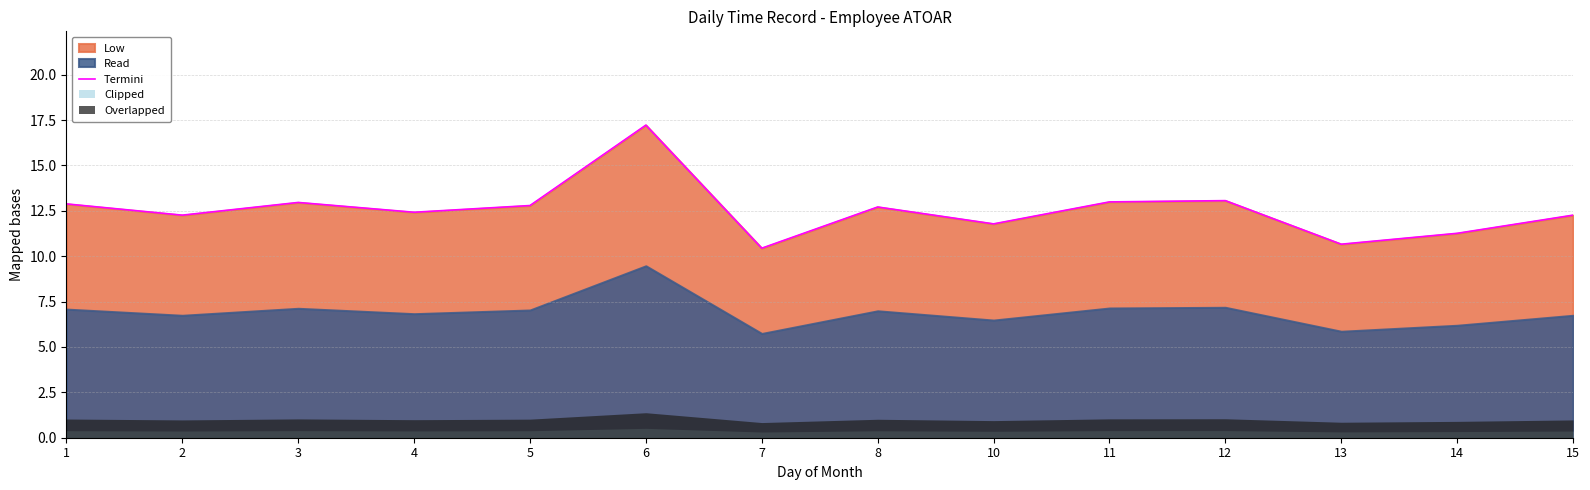

How many points are higher than both their immediate neighbors (excluding endpoints)?

4